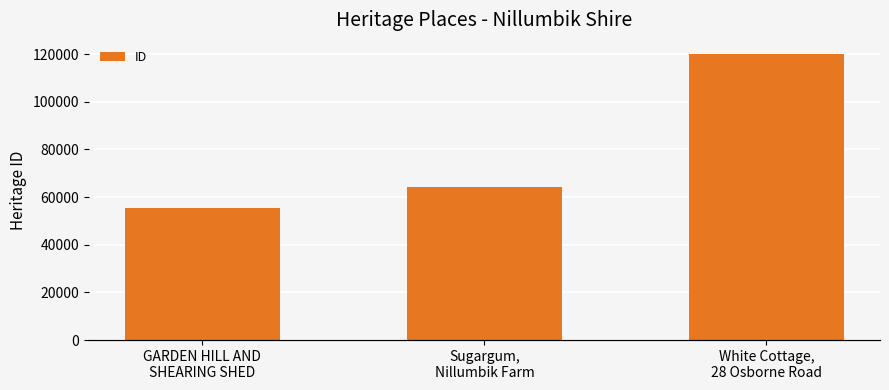

What is the label of the 1st bar from the left?

GARDEN HILL AND
SHEARING SHED